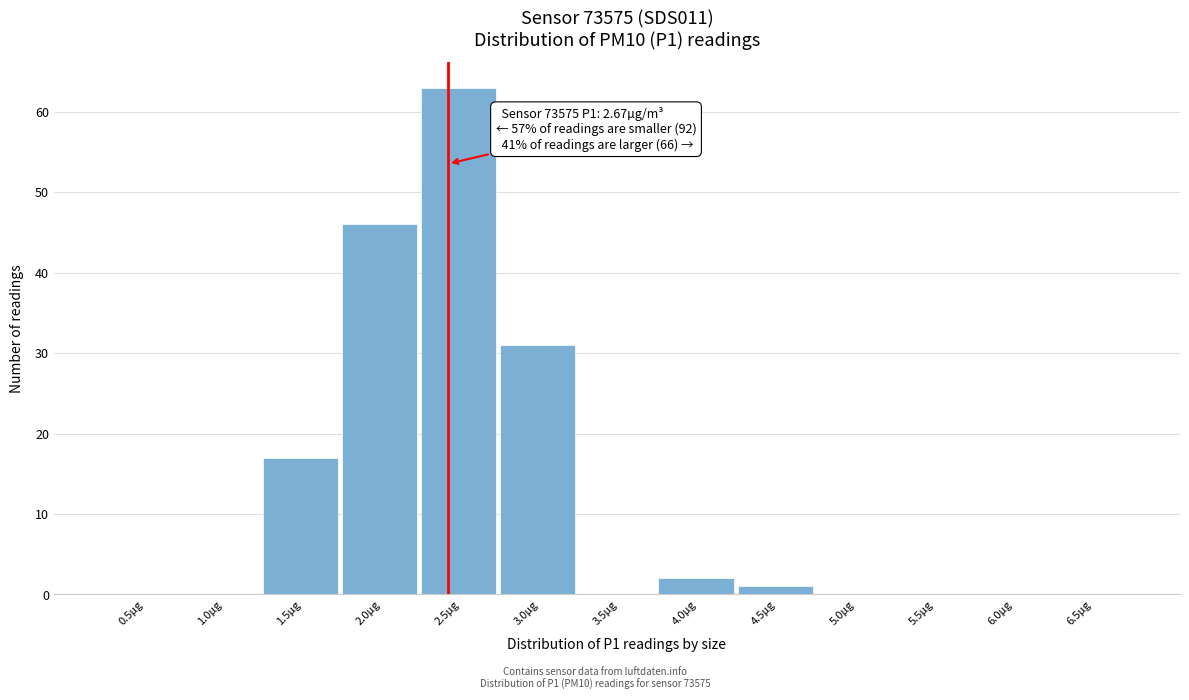

Reading left to right, what are all the values shown in this chart?

0.5µg=0	1.0µg=0	1.5µg=17	2.0µg=46	2.5µg=63	3.0µg=31	3.5µg=0	4.0µg=2	4.5µg=1	5.0µg=0	5.5µg=0	6.0µg=0	6.5µg=0